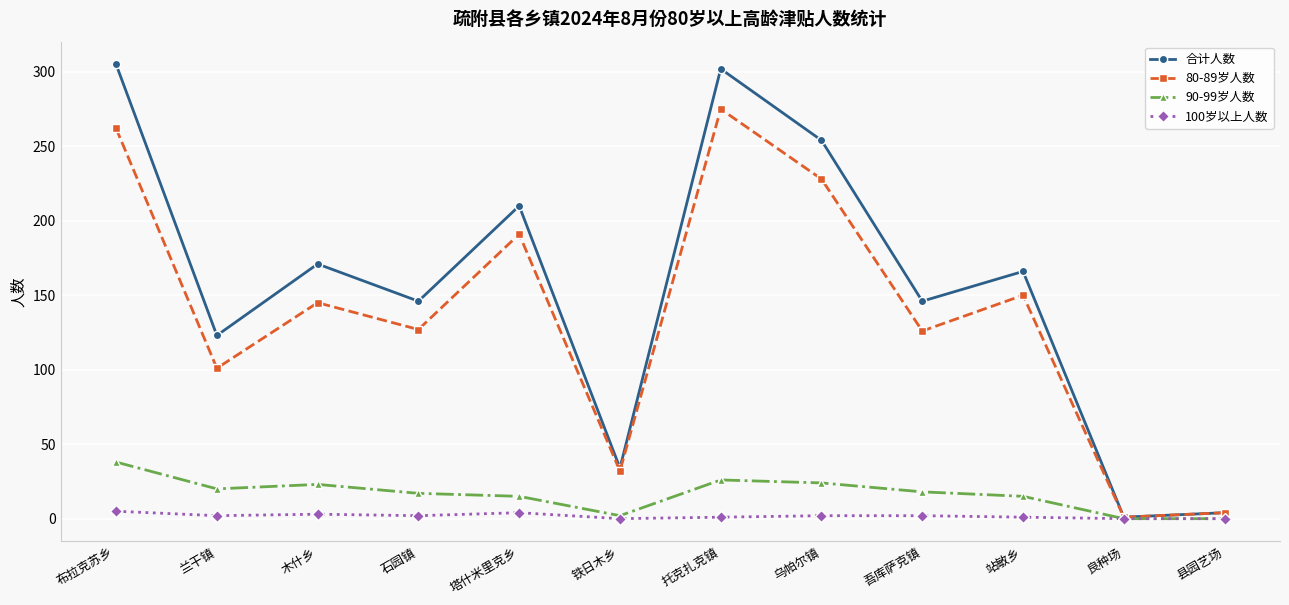

In 80-89岁人数, how many points are lower than both neighbors (excluding endpoints)?

5